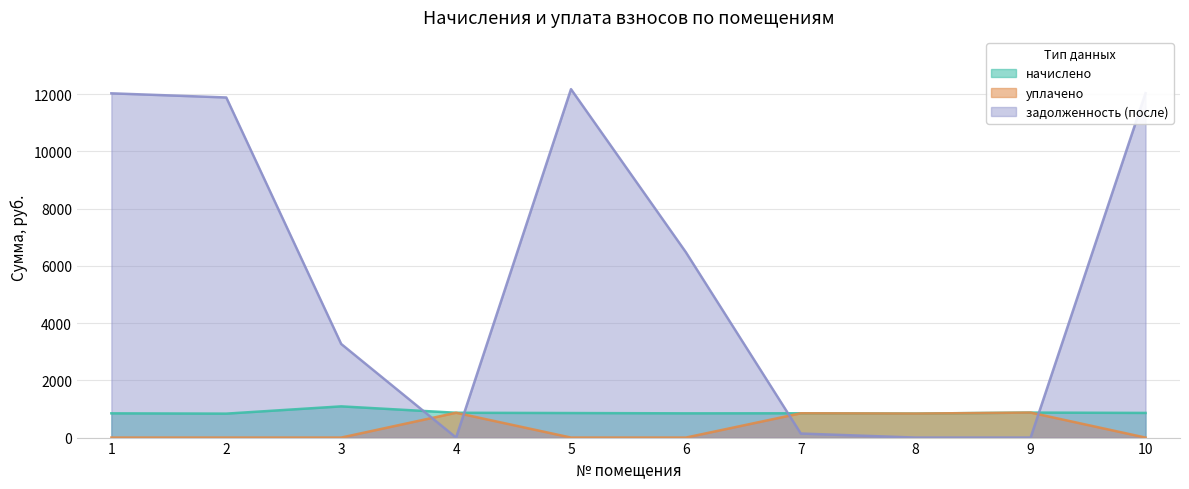

How many lines are shown in the chart?

3